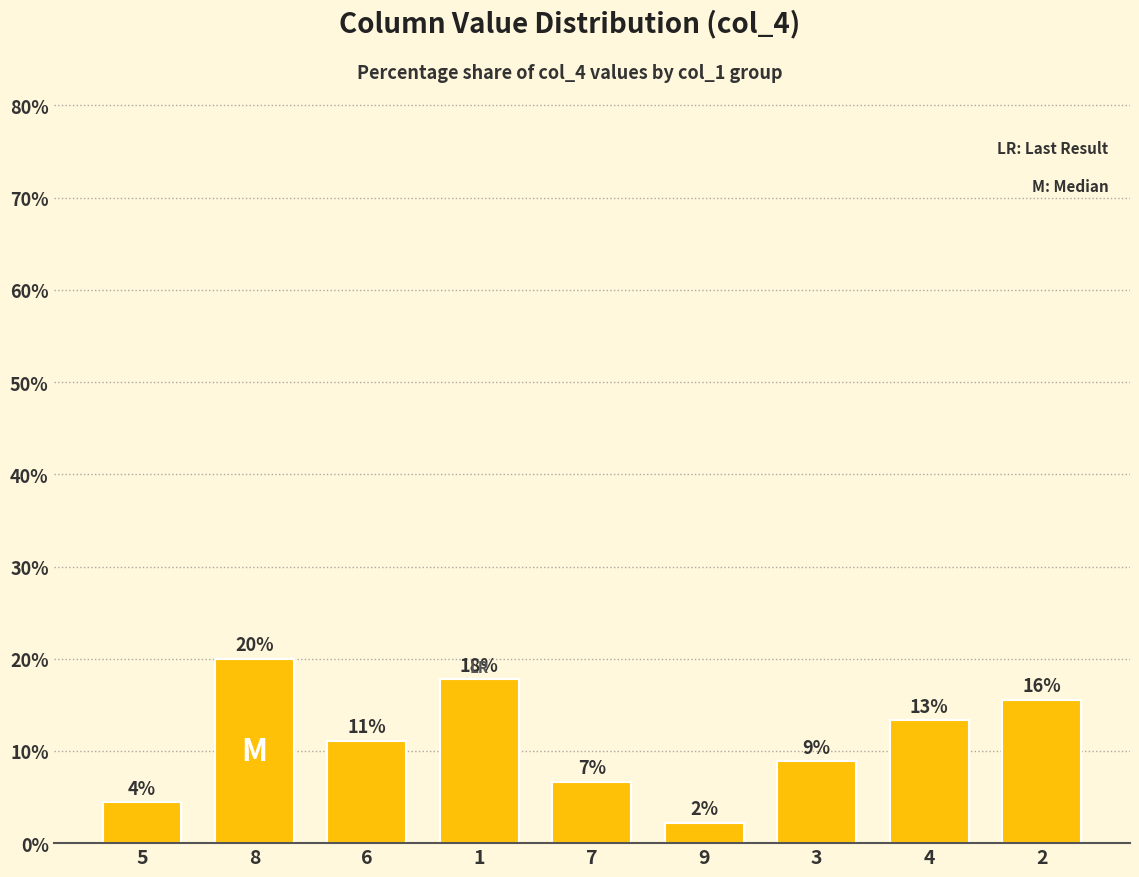

Are the bars horizontal?

No